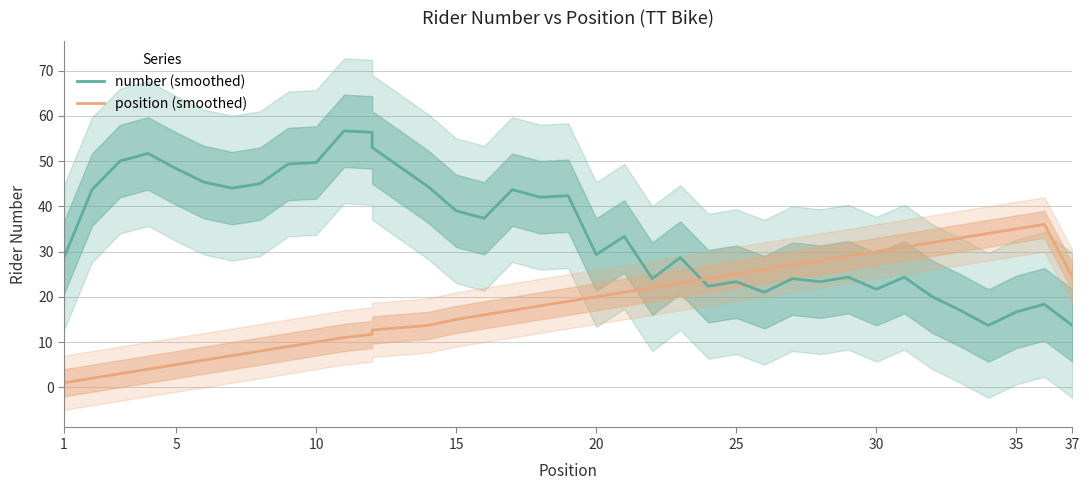

What is the value of the number (smoothed) point at the 6th from the left?

45.3